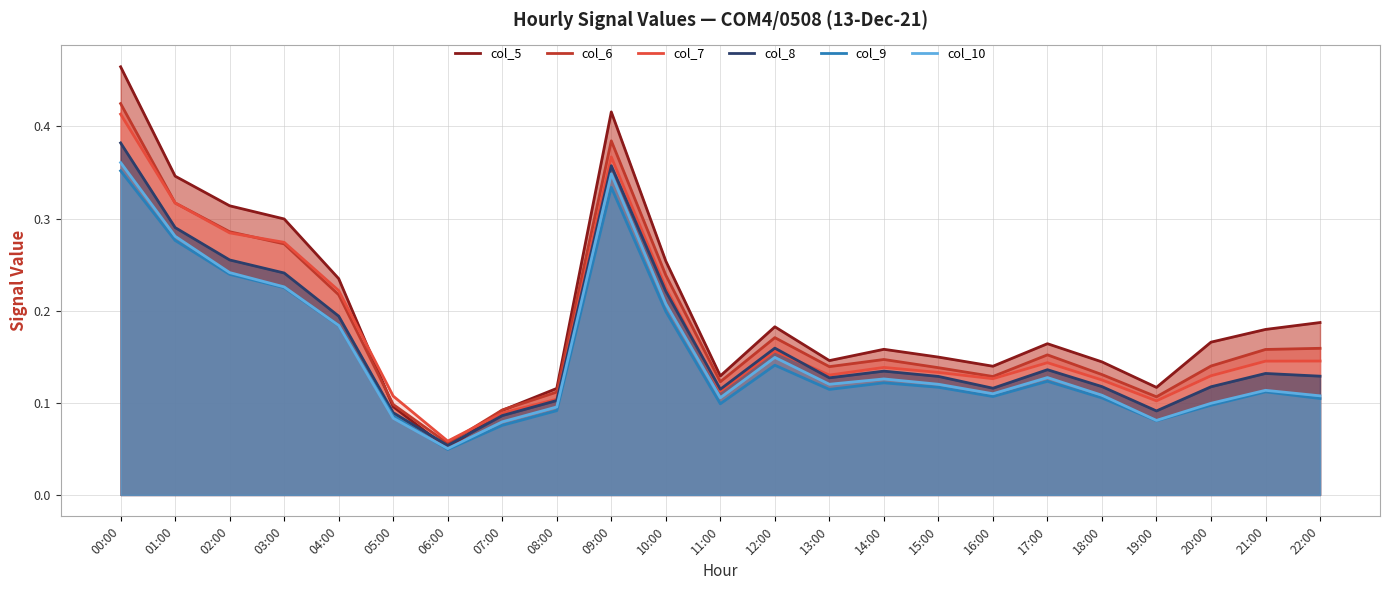

Reading left to right, extract all data points from this chart.

col_5: 00:00=0.5	01:00=0.3	02:00=0.3	03:00=0.3	04:00=0.2	05:00=0.1	06:00=0.1	07:00=0.1	08:00=0.1	09:00=0.4	10:00=0.3	11:00=0.1	12:00=0.2	13:00=0.1	14:00=0.2	15:00=0.1	16:00=0.1	17:00=0.2	18:00=0.1	19:00=0.1	20:00=0.2	21:00=0.2	22:00=0.2
col_6: 00:00=0.4	01:00=0.3	02:00=0.3	03:00=0.3	04:00=0.2	05:00=0.1	06:00=0.1	07:00=0.1	08:00=0.1	09:00=0.4	10:00=0.2	11:00=0.1	12:00=0.2	13:00=0.1	14:00=0.1	15:00=0.1	16:00=0.1	17:00=0.2	18:00=0.1	19:00=0.1	20:00=0.1	21:00=0.2	22:00=0.2
col_7: 00:00=0.4	01:00=0.3	02:00=0.3	03:00=0.3	04:00=0.2	05:00=0.1	06:00=0.1	07:00=0.1	08:00=0.1	09:00=0.4	10:00=0.2	11:00=0.1	12:00=0.2	13:00=0.1	14:00=0.1	15:00=0.1	16:00=0.1	17:00=0.1	18:00=0.1	19:00=0.1	20:00=0.1	21:00=0.1	22:00=0.1
col_8: 00:00=0.4	01:00=0.3	02:00=0.3	03:00=0.2	04:00=0.2	05:00=0.1	06:00=0.1	07:00=0.1	08:00=0.1	09:00=0.4	10:00=0.2	11:00=0.1	12:00=0.2	13:00=0.1	14:00=0.1	15:00=0.1	16:00=0.1	17:00=0.1	18:00=0.1	19:00=0.1	20:00=0.1	21:00=0.1	22:00=0.1
col_9: 00:00=0.4	01:00=0.3	02:00=0.2	03:00=0.2	04:00=0.2	05:00=0.1	06:00=0.0	07:00=0.1	08:00=0.1	09:00=0.3	10:00=0.2	11:00=0.1	12:00=0.1	13:00=0.1	14:00=0.1	15:00=0.1	16:00=0.1	17:00=0.1	18:00=0.1	19:00=0.1	20:00=0.1	21:00=0.1	22:00=0.1
col_10: 00:00=0.4	01:00=0.3	02:00=0.2	03:00=0.2	04:00=0.2	05:00=0.1	06:00=0.1	07:00=0.1	08:00=0.1	09:00=0.3	10:00=0.2	11:00=0.1	12:00=0.1	13:00=0.1	14:00=0.1	15:00=0.1	16:00=0.1	17:00=0.1	18:00=0.1	19:00=0.1	20:00=0.1	21:00=0.1	22:00=0.1